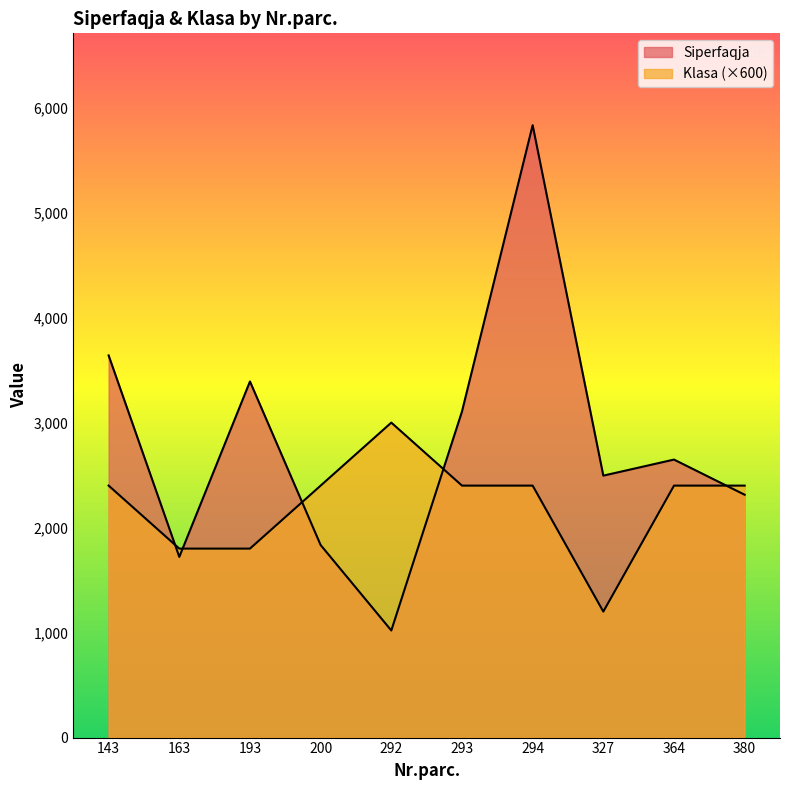

Which series has the largest range (max minus min)?

Siperfaqja